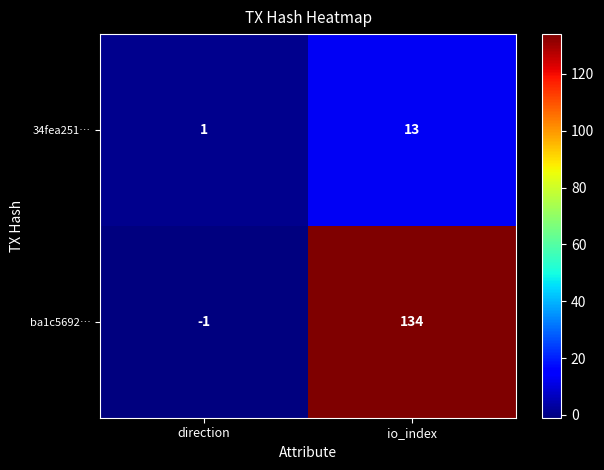

What is the sum of the ba1c5692… values at io_index and direction?

133